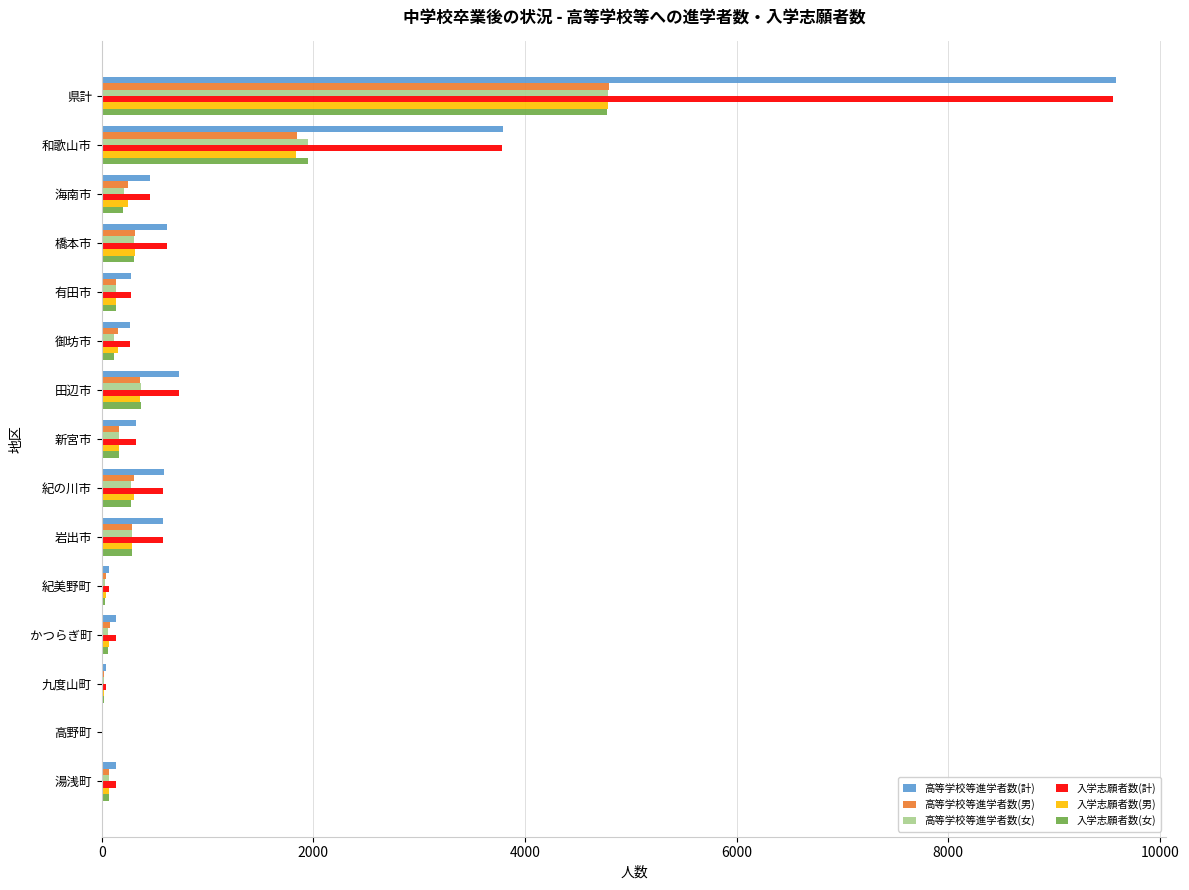

At which category is the sum across all series the highest?

県計